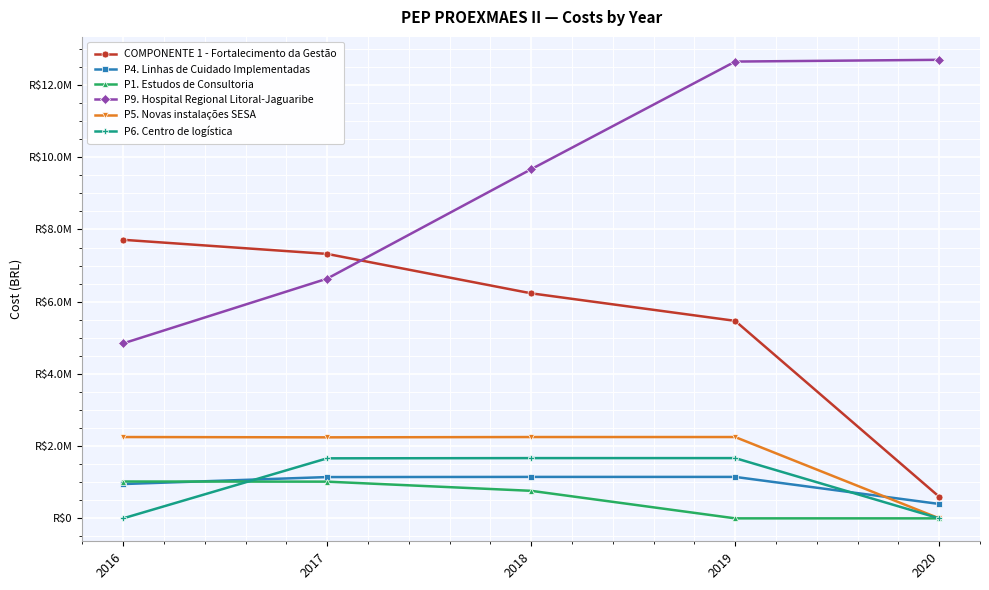

Between 2018 and 2019, which series saw the biggest shift?

P9. Hospital Regional Litoral-Jaguaribe